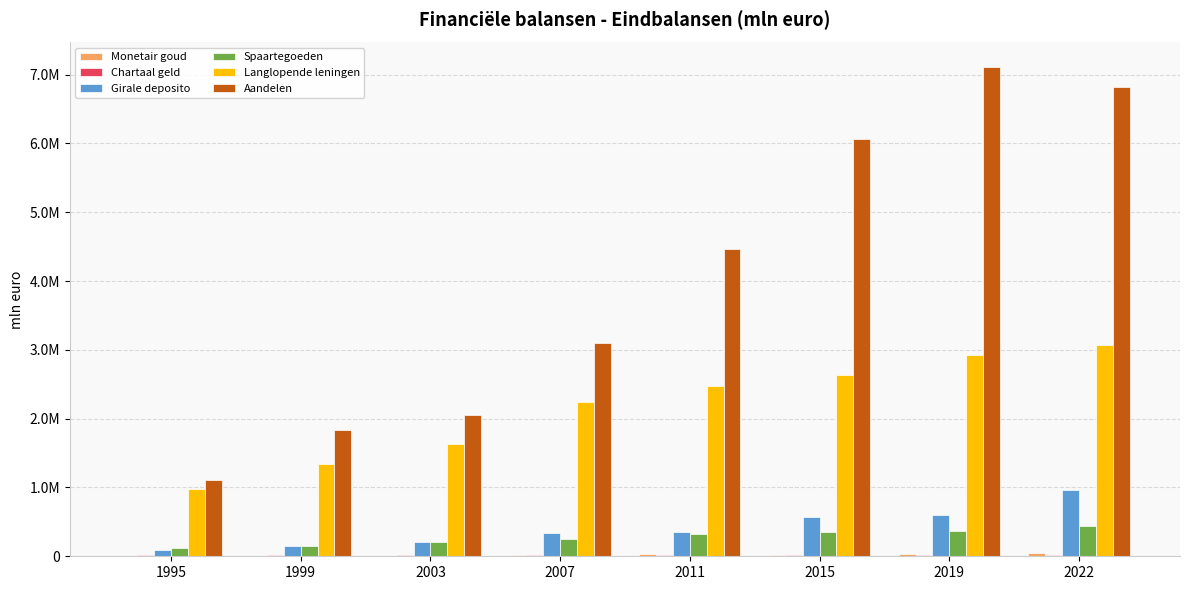

At how many categories does at least one series exceed 1056933?

8